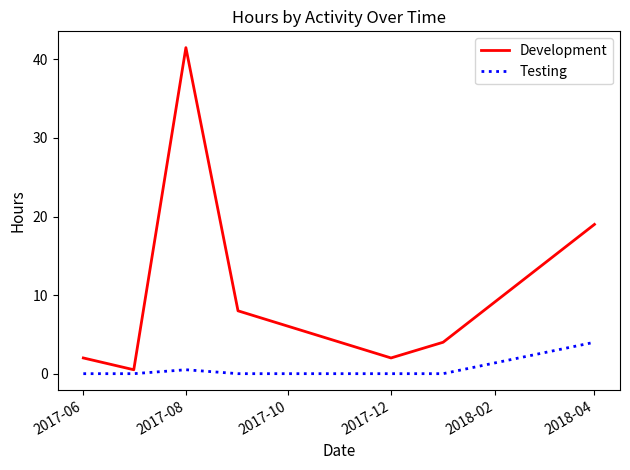

What is the difference between the maximum and second lowest values in the Testing series?

4.0